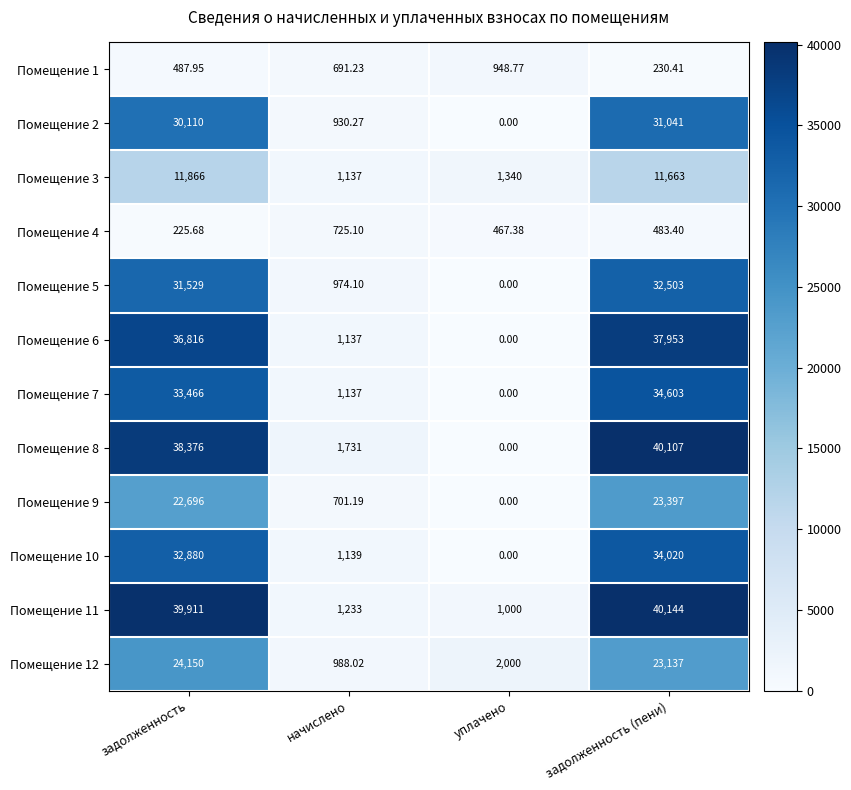

Rank the categories by Помещение 10 value from lowest to highest.

уплачено, начислено, задолженность, задолженность (пени)